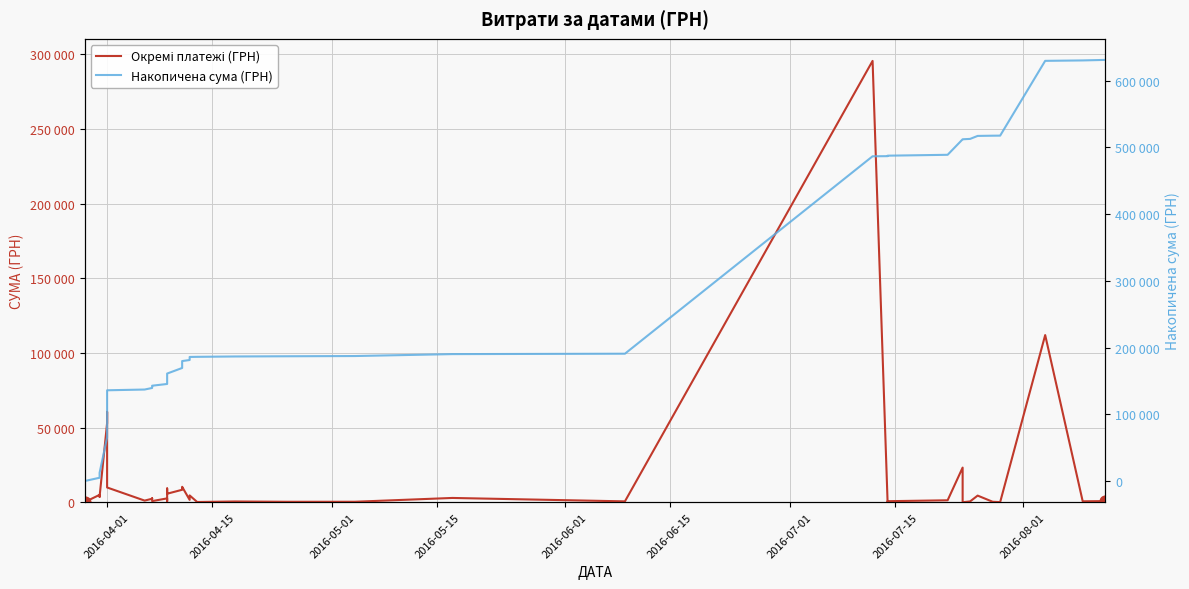

Which series reaches the maximum Y coordinate?

Накопичена сума (ГРН)